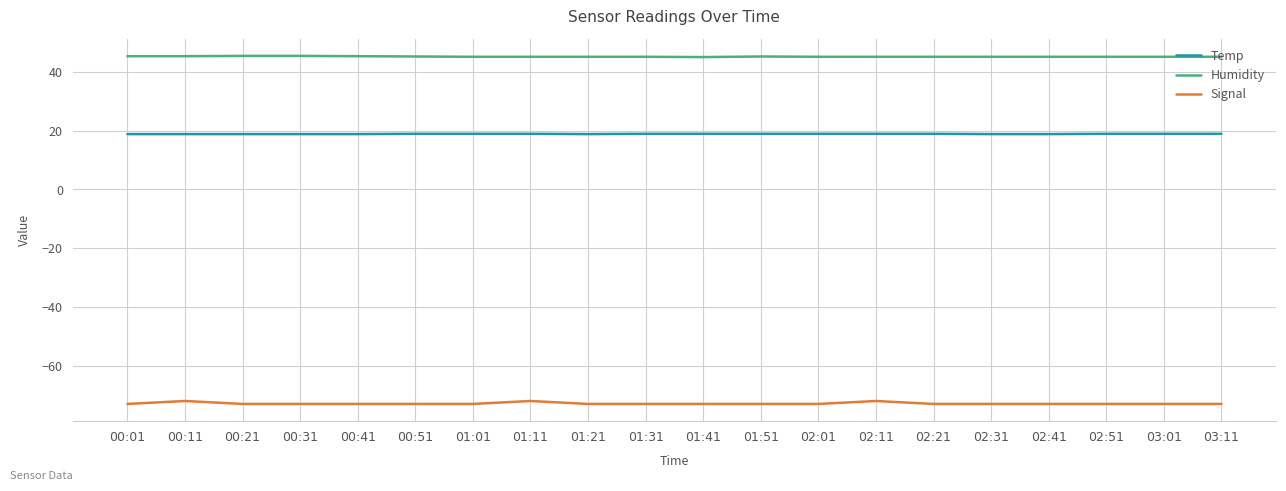

Which series has the largest total across all categories?

Humidity